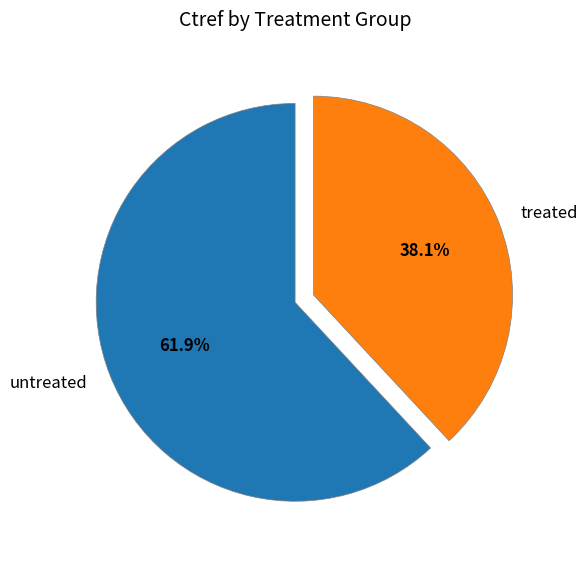

Which slice represents more than half of the pie?

untreated